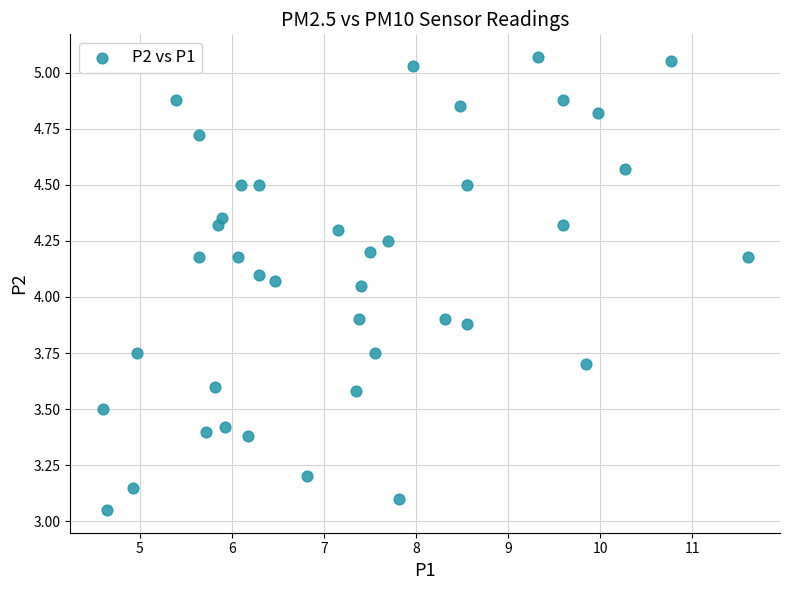

What is the range of Y values (max minus min)?

2.0